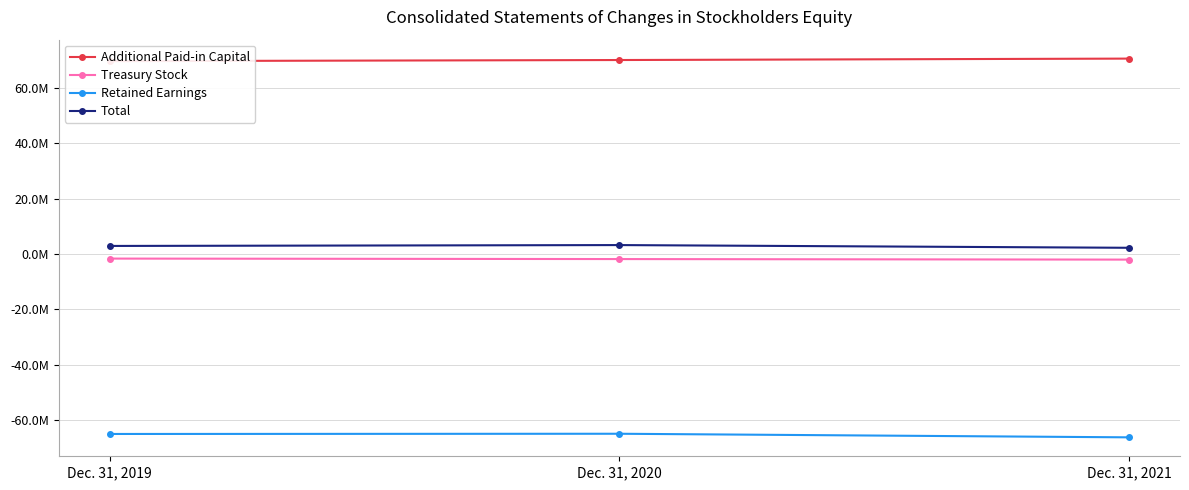

What is the difference between the second highest and minimum values in the Retained Earnings series?

1218000